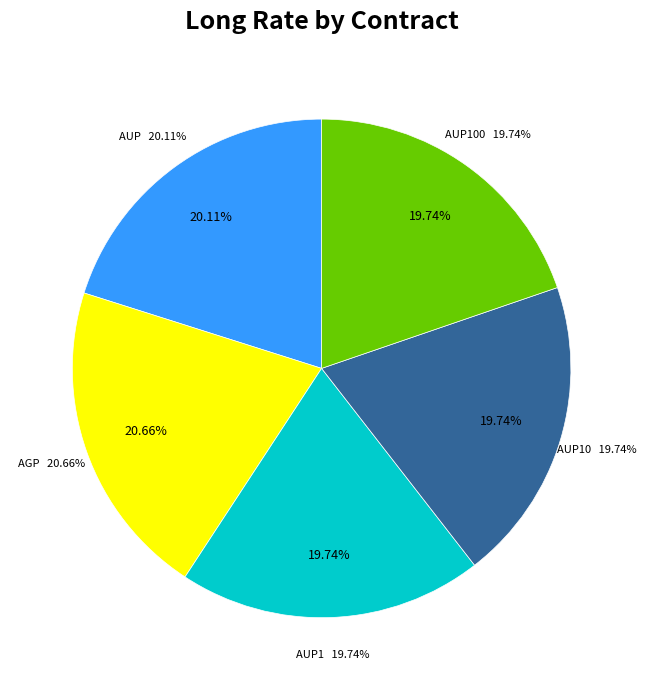

Which has a higher value, AUP1 or AUP100?

AUP1